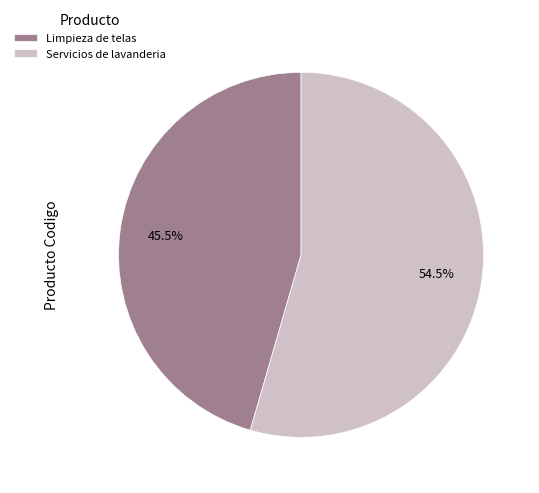

Which has a higher value, Servicios de lavanderia or Limpieza de telas?

Servicios de lavanderia